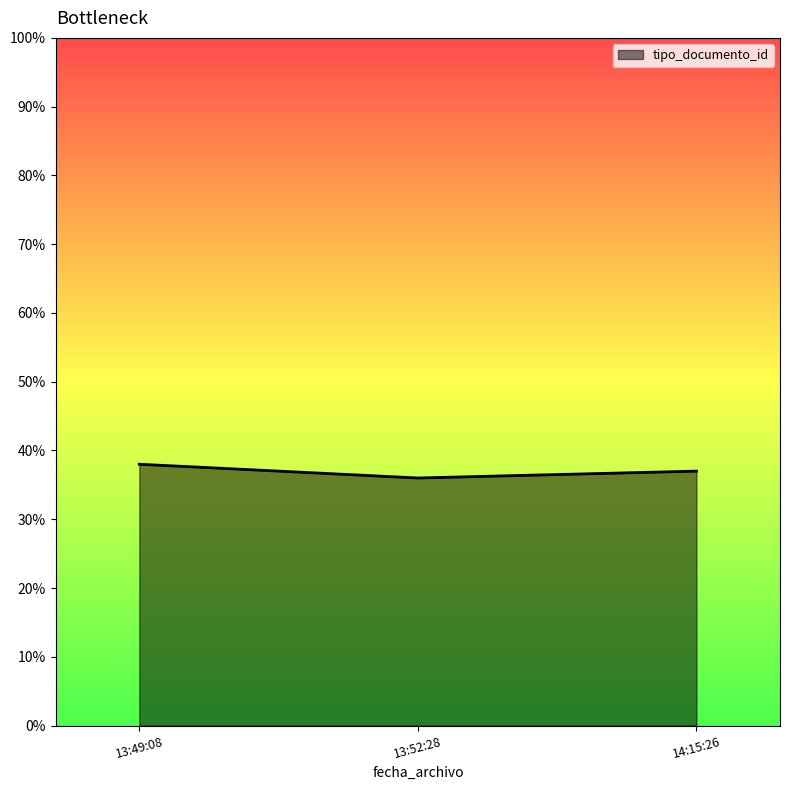

What is the maximum value shown in the chart?

38